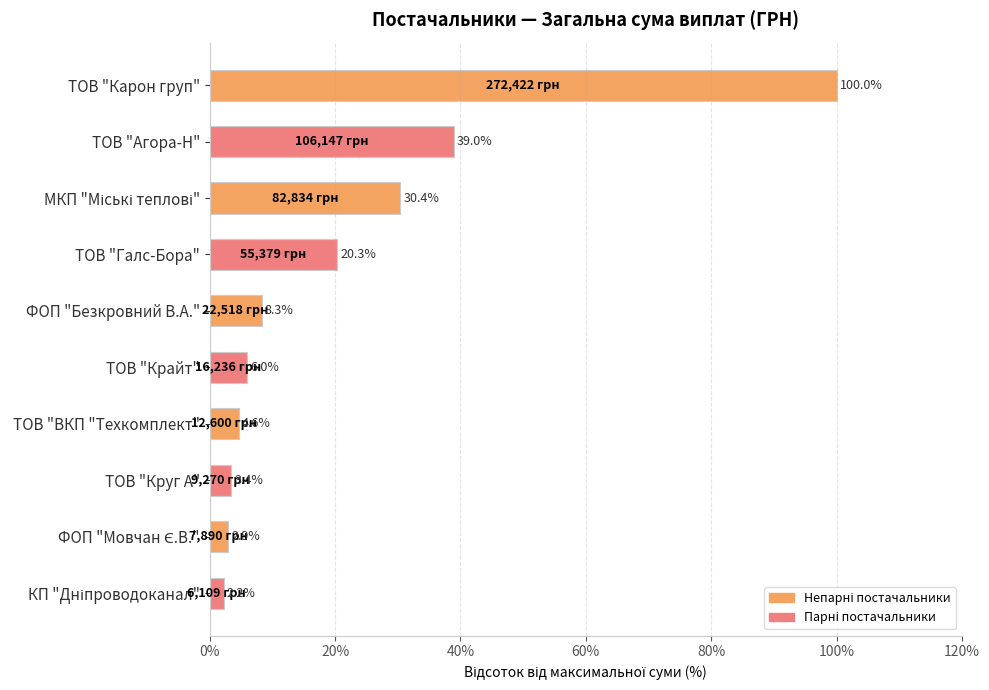

Reading top to bottom, list all the values displayed in this chart.

100.0	39.0	30.4	20.3	8.3	6.0	4.6	3.4	2.9	2.2